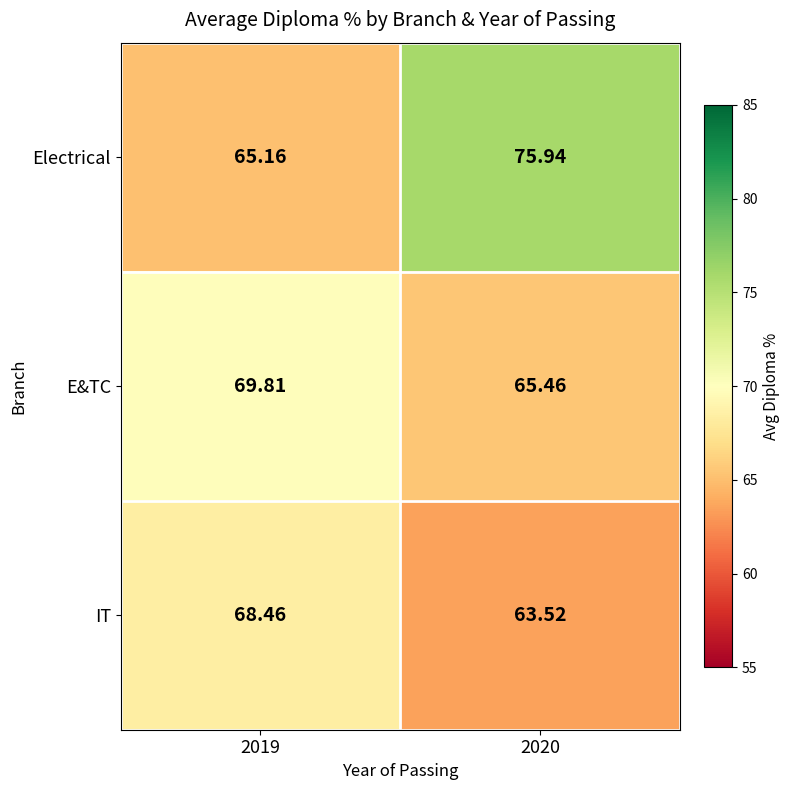

At how many categories does at least one series exceed 68?

2